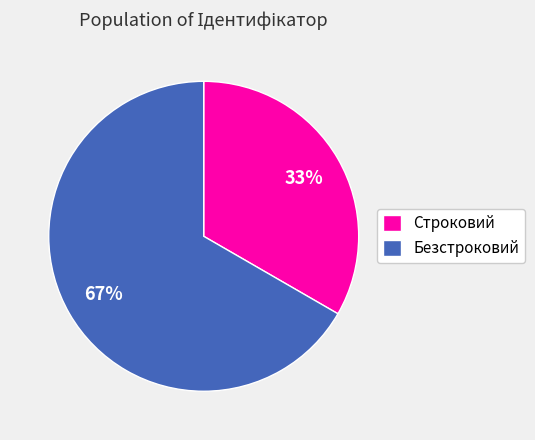

Approximately how many times larger is the value at Строковий compared to Безстроковий?

0.5